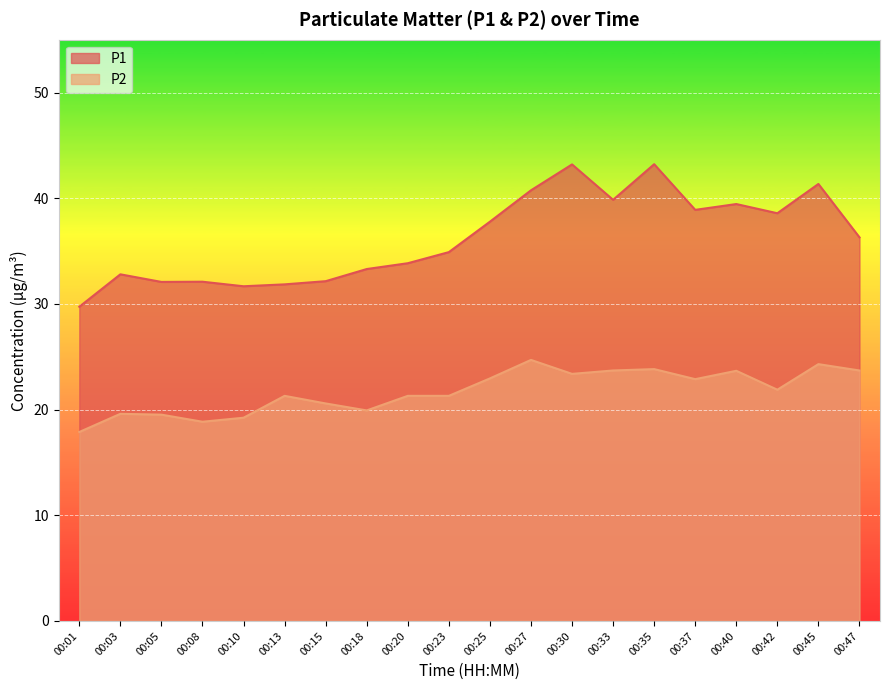

Which series changed the most between 00:03 and 00:23?

P1